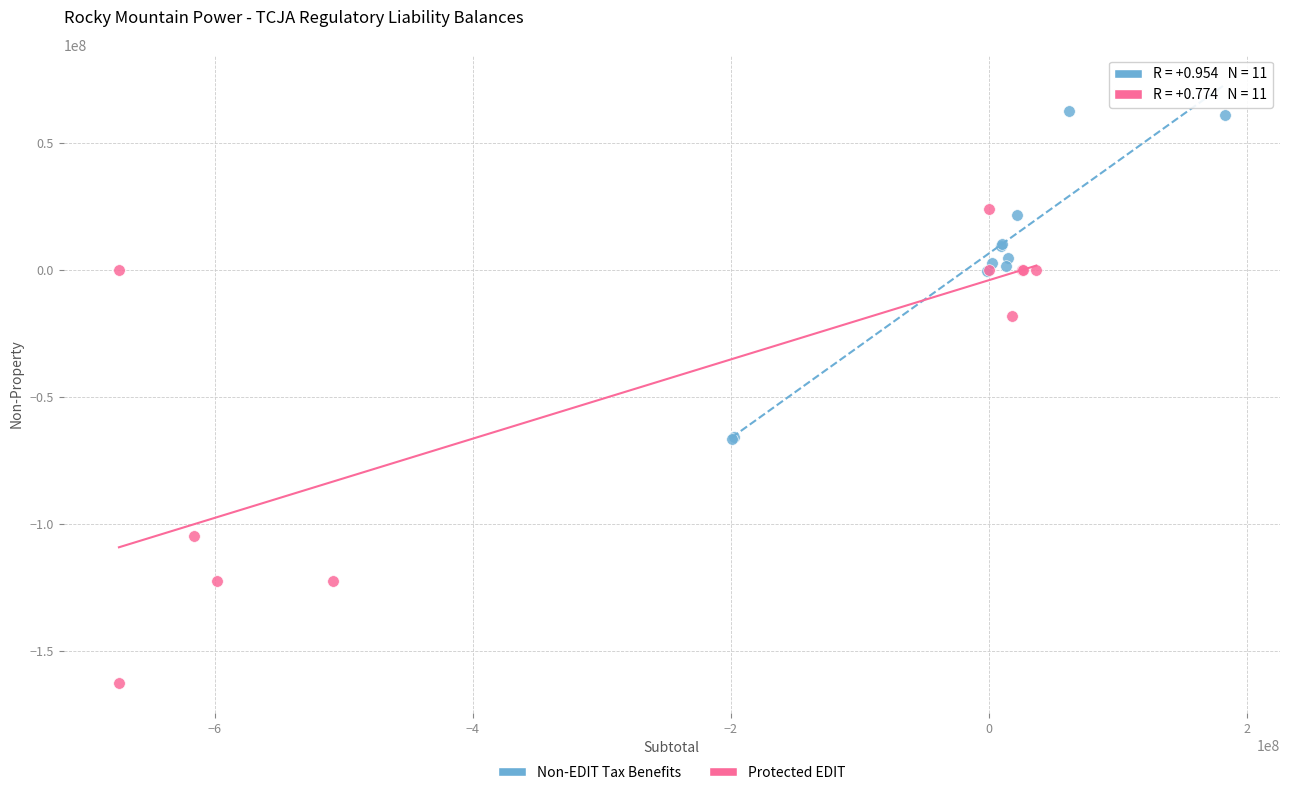

Which series reaches the maximum Y coordinate?

Non-EDIT Tax Benefits